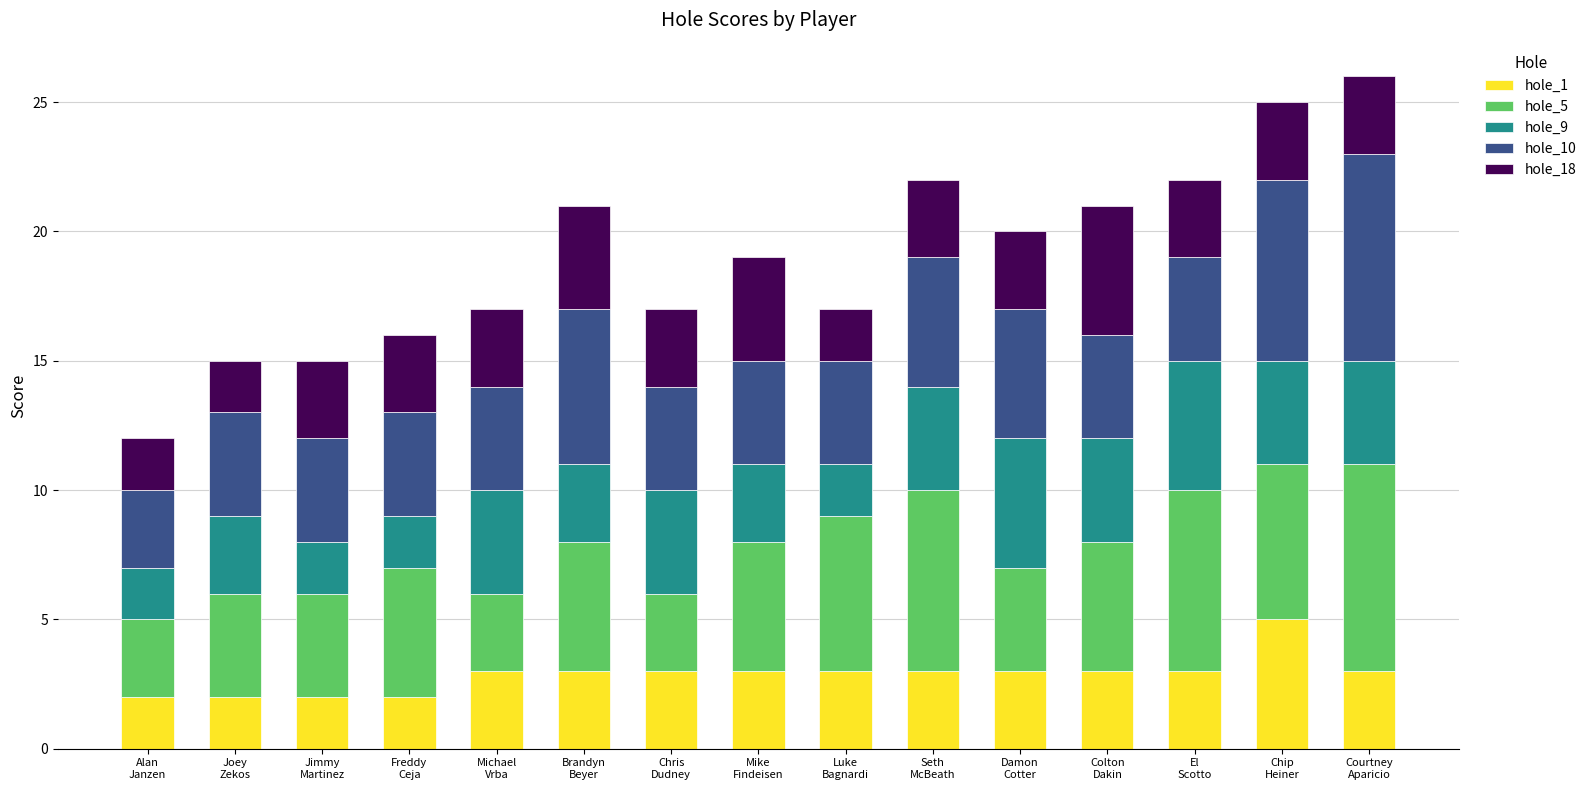

What is the total value across all series at Michael
Vrba?

17